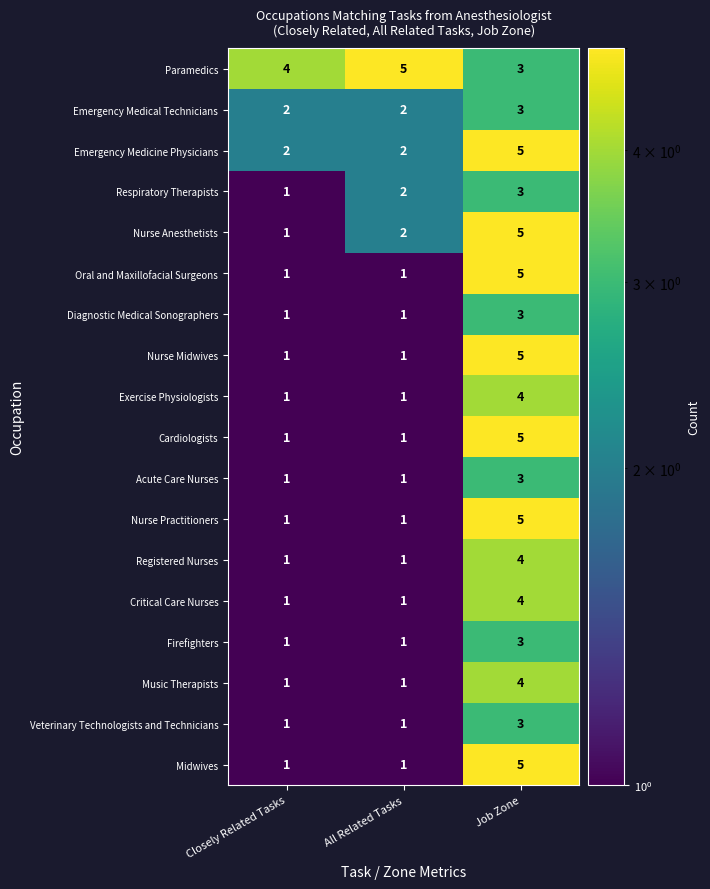

What is the highest value of the Veterinary Technologists and Technicians series?

3